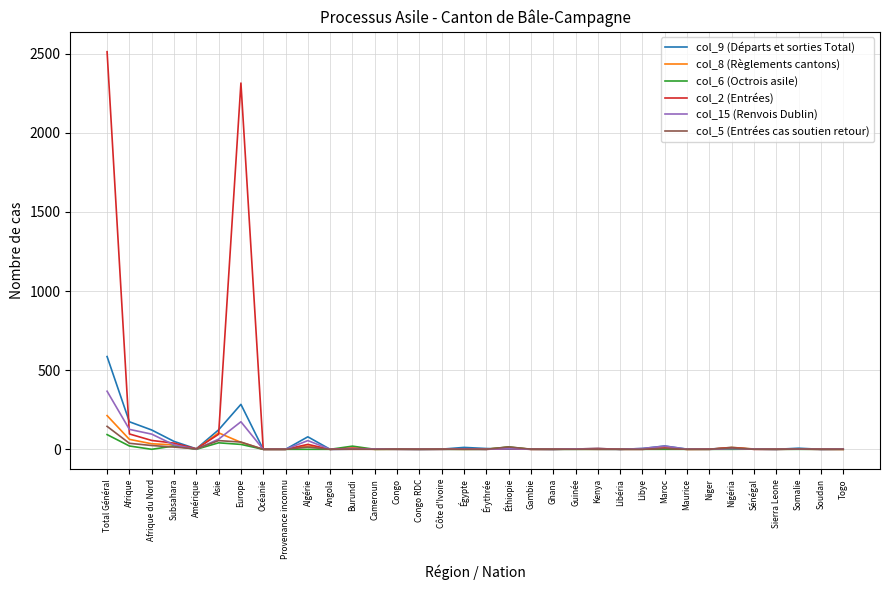

The value of col_5 (Entrées cas soutien retour) at Océanie is 0. True or false?

True